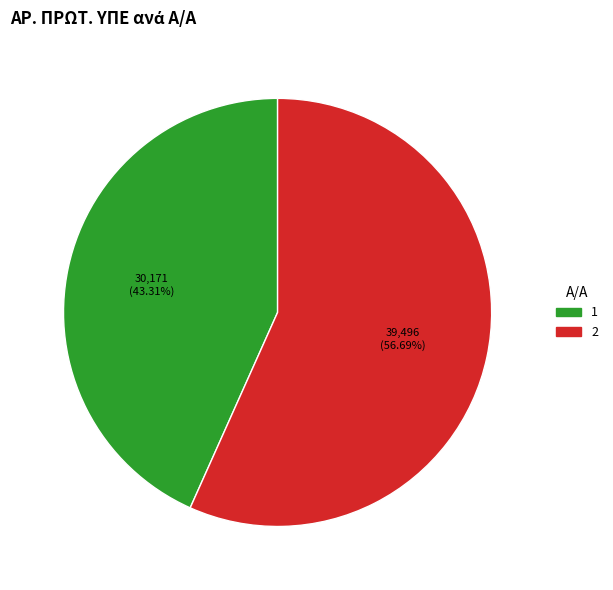

What percentage is the 2 slice, to the nearest percent?

57%